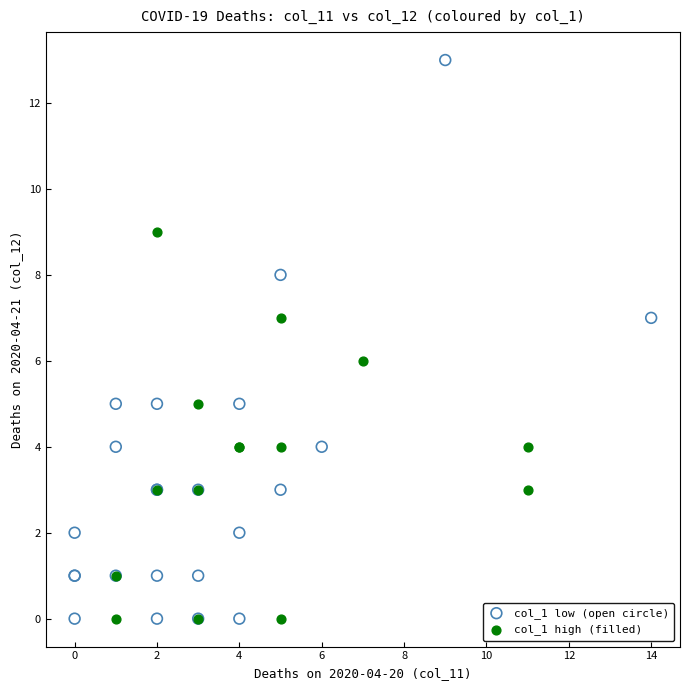

Which series has the largest Y range (max minus min)?

col_1 low (open circle)